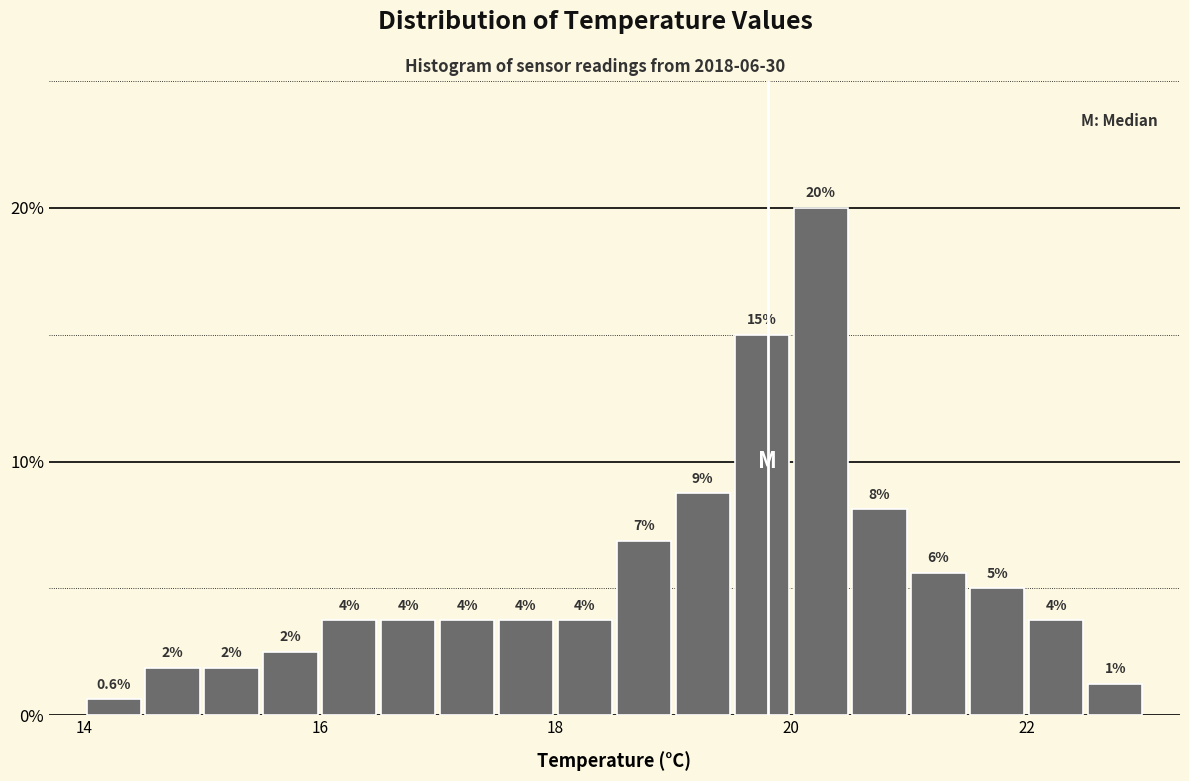

Around what value on the x-axis is the tallest bar? Give the approximate position of its centre, as read against the axis.

20.2